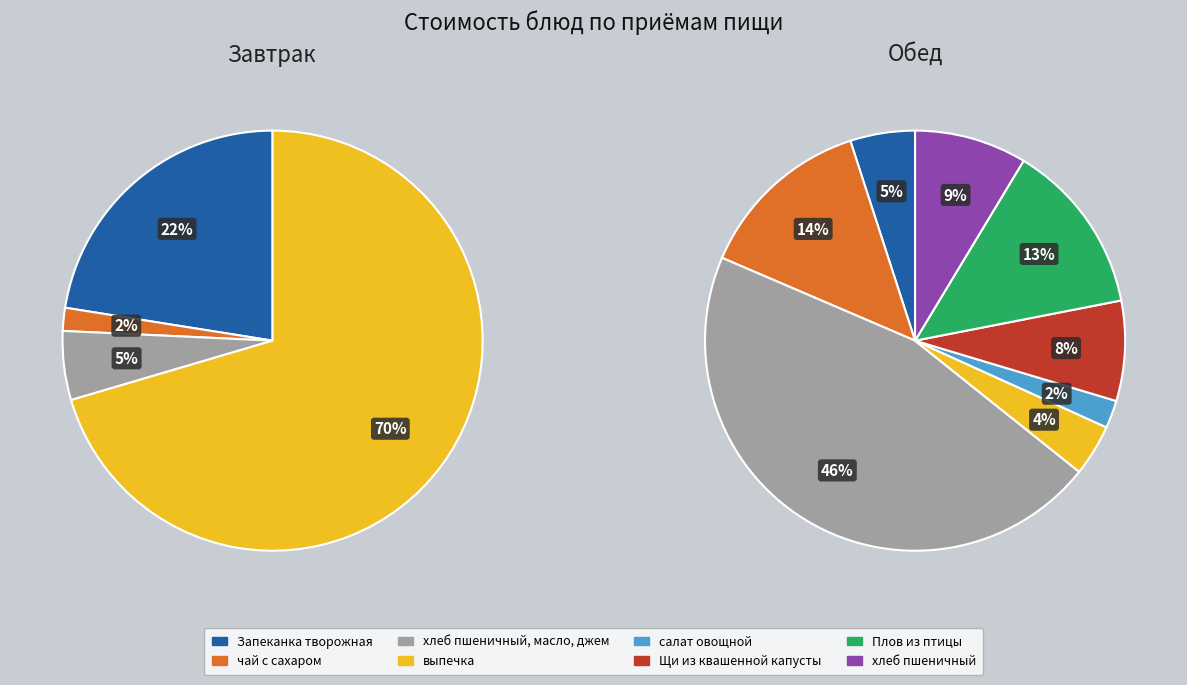

How many slices are in this pie chart?

4